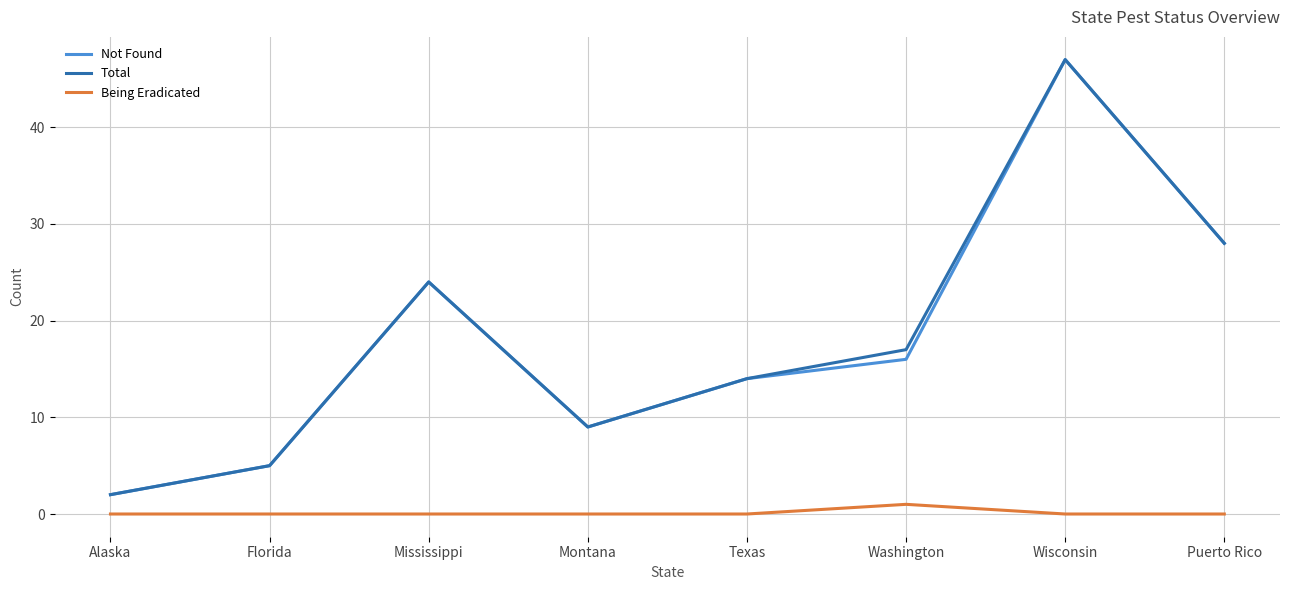

How many lines are shown in the chart?

3